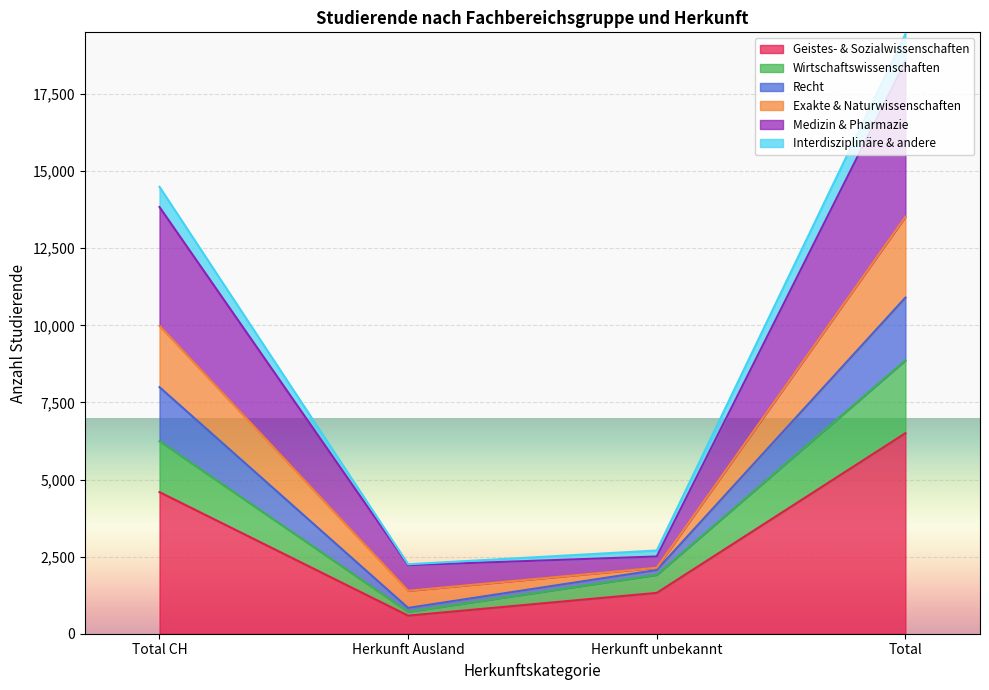

At which category does Interdisziplinäre & andere reach its first local valley?

Herkunft Ausland